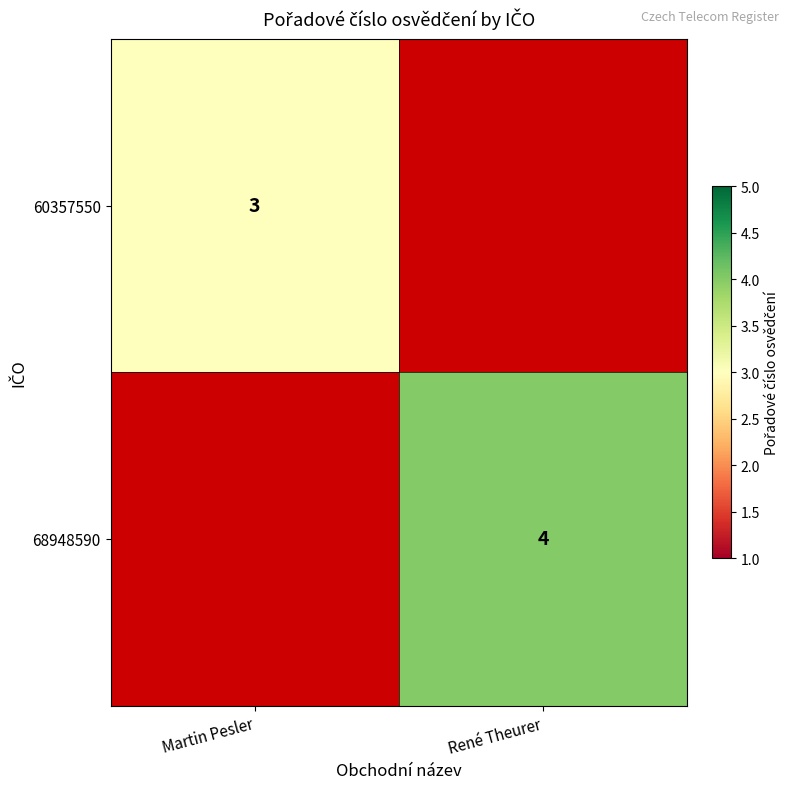

Is the value of 68948590 at René Theurer greater than the value of 60357550 at Martin Pesler?

Yes